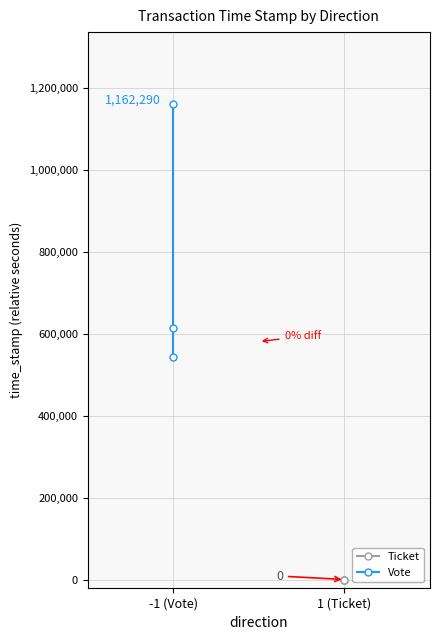

Count the number of data series in this chart.

2